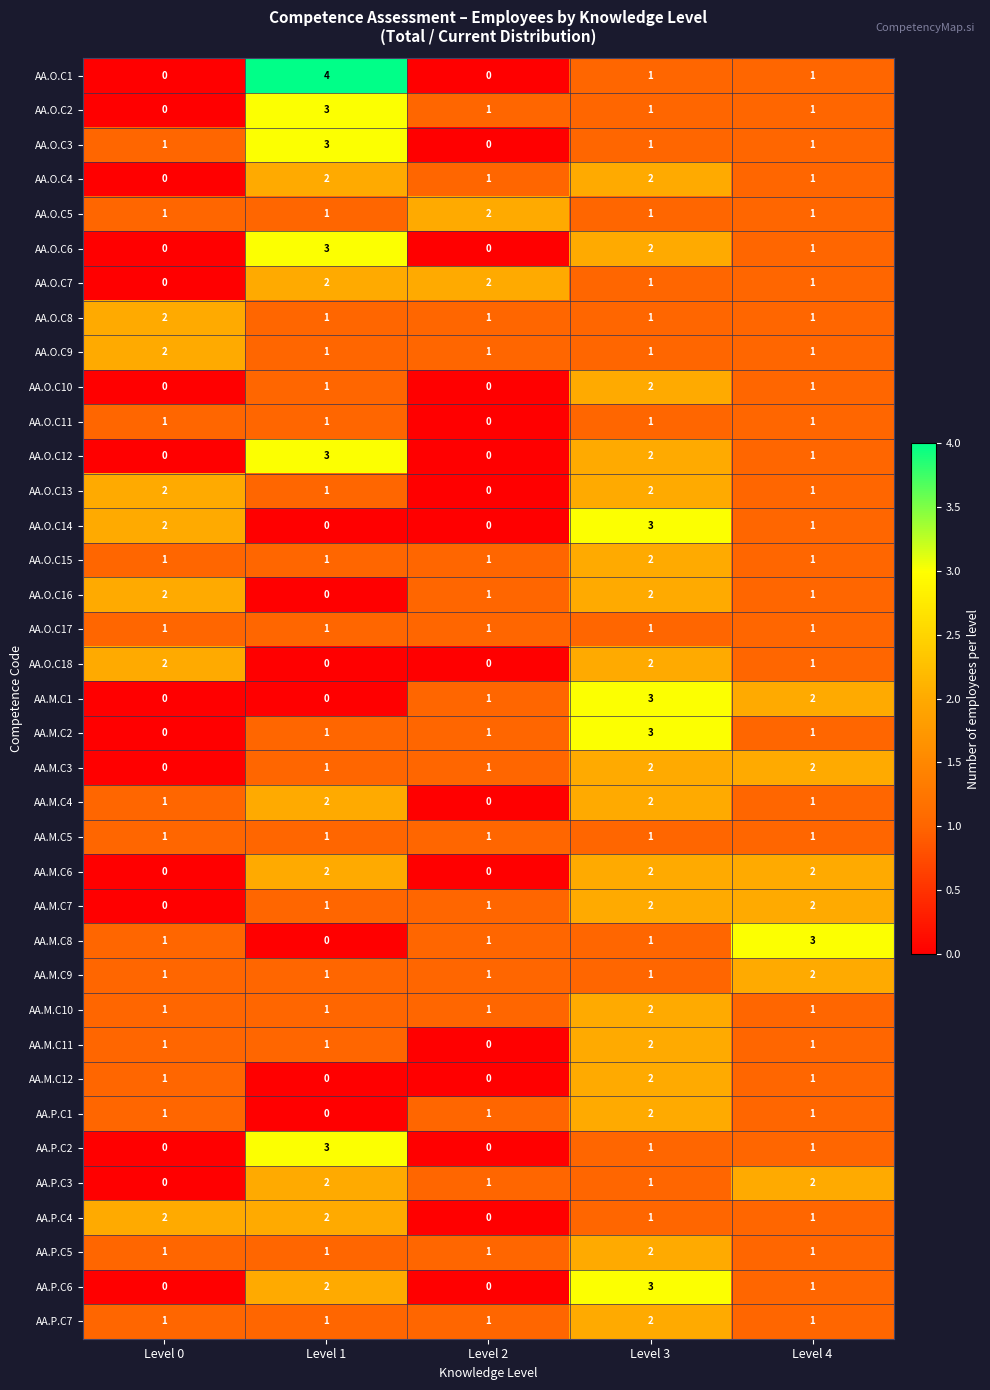

What is the difference between the maximum and minimum values in the AA.M.C1 series?

3